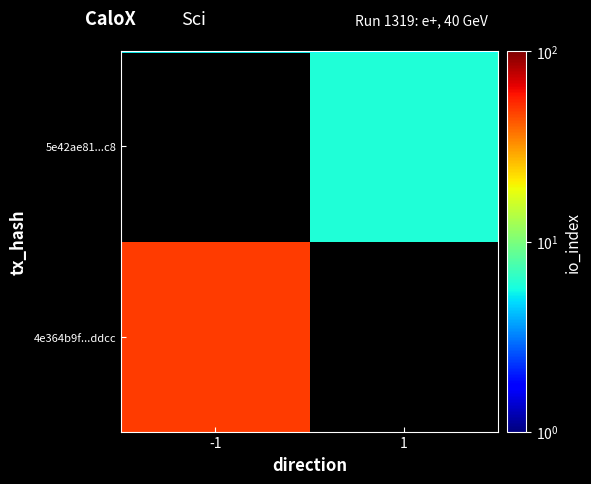

Rank the series by their average value, from lowest to highest.

4e364b9f...ddcc, 5e42ae81...c8